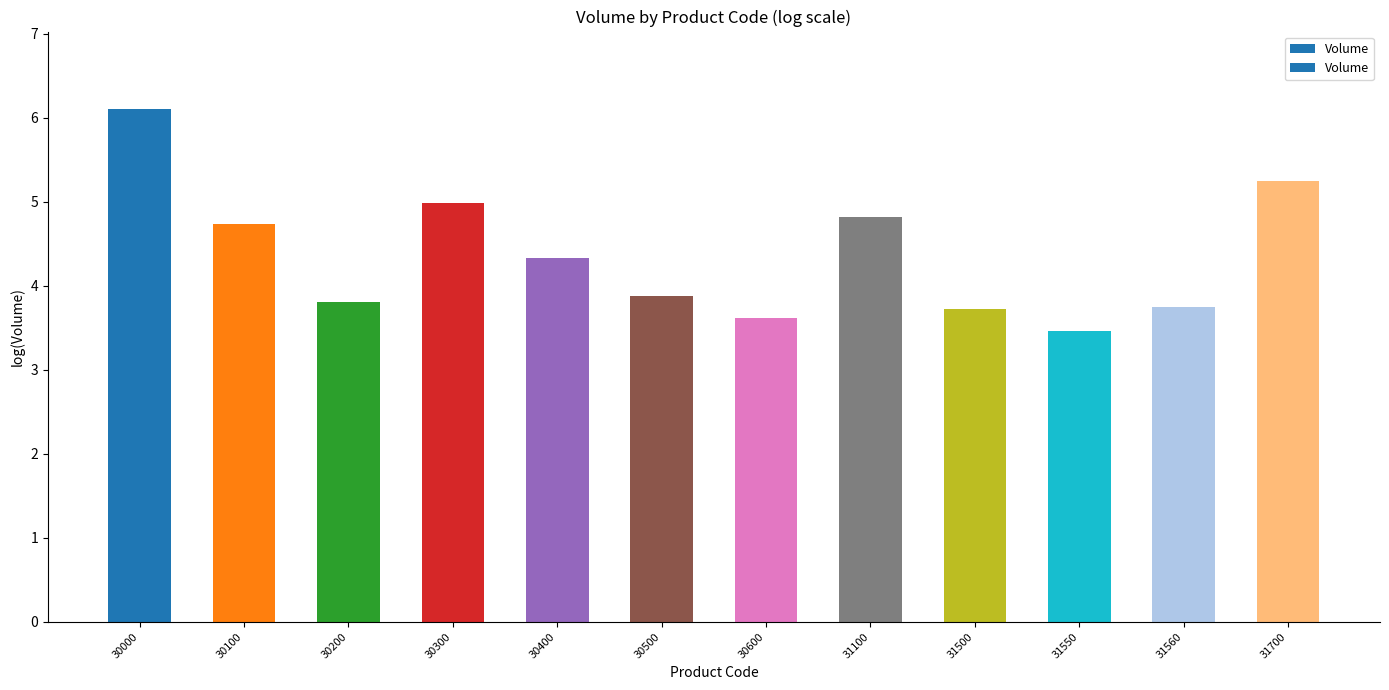

Which has a higher value, 30100 or 30300?

30300